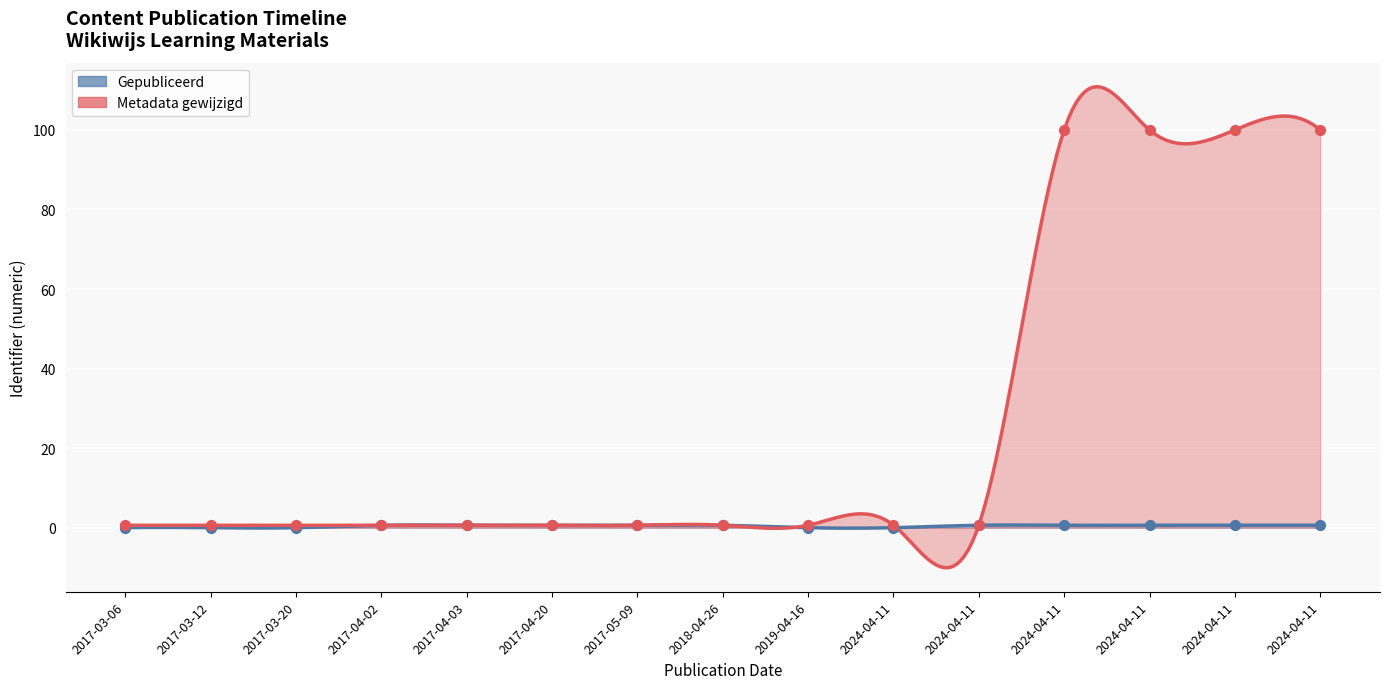

What are all the series names shown in the legend?

Gepubliceerd, Metadata gewijzigd